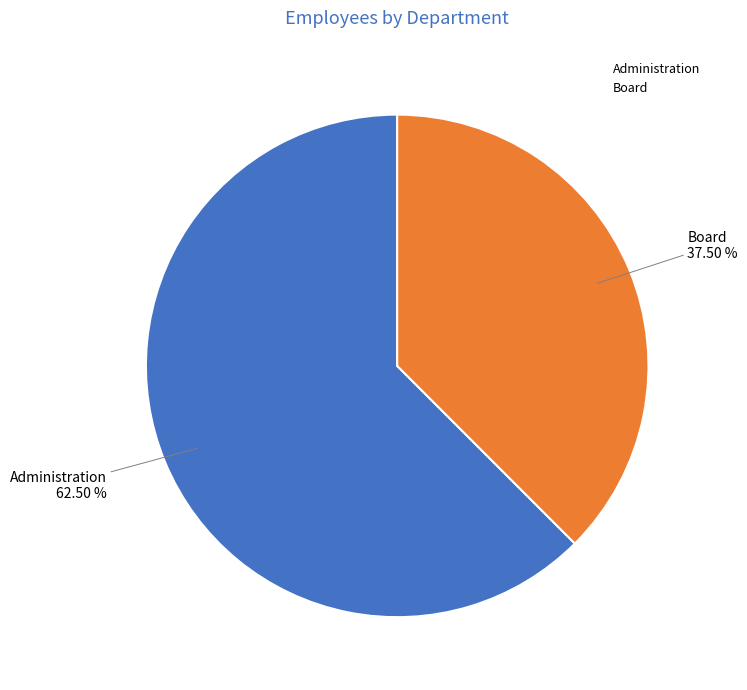

Is the sum of Board and Administration greater than half?

Yes